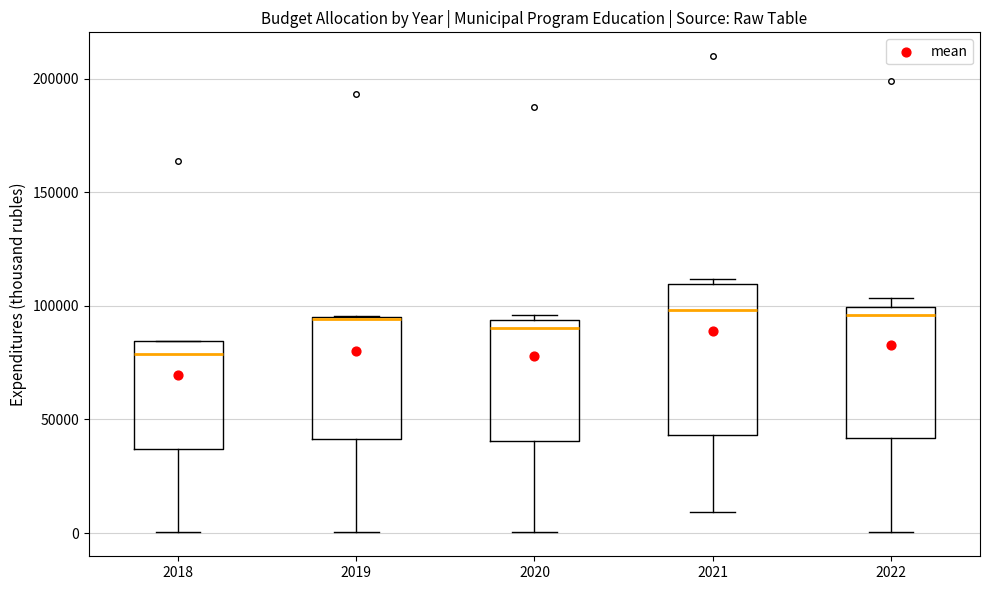

Reading left to right, read every box against the y-axis: the position of its median line, the range the box covers, and the ends of its whiskers. The values are not printed on the chart, so give them approximately, as read against the axis.

2018: median 80000, box 35000 to 85000, whiskers 0 to 85000
2019: median 95000, box 40000 to 95000, whiskers 0 to 95000
2020: median 90000, box 40000 to 95000, whiskers 0 to 95000 (just above the box's upper edge)
2021: median 100000, box 45000 to 110000, whiskers 10000 to 110000 (just above the box's upper edge)
2022: median 95000, box 40000 to 100000, whiskers 0 to 105000